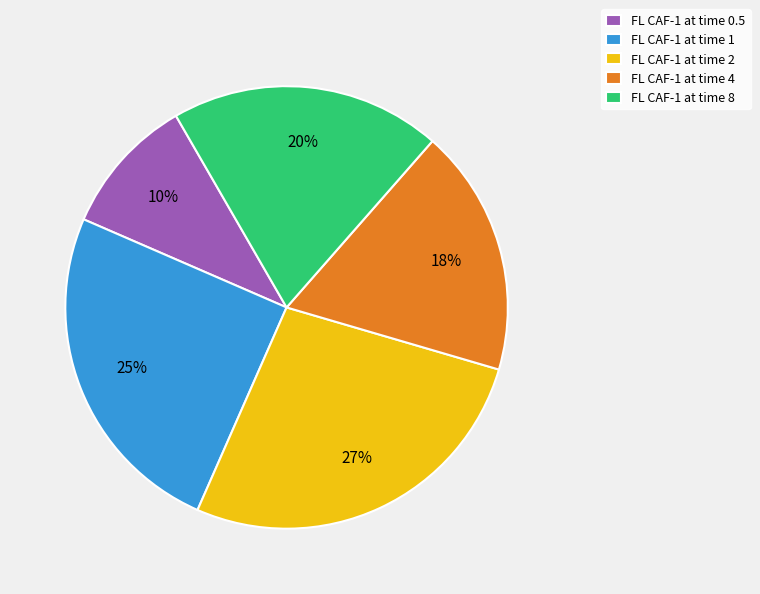

Between FL CAF-1 at time 0.5 and FL CAF-1 at time 2, which is larger?

FL CAF-1 at time 2